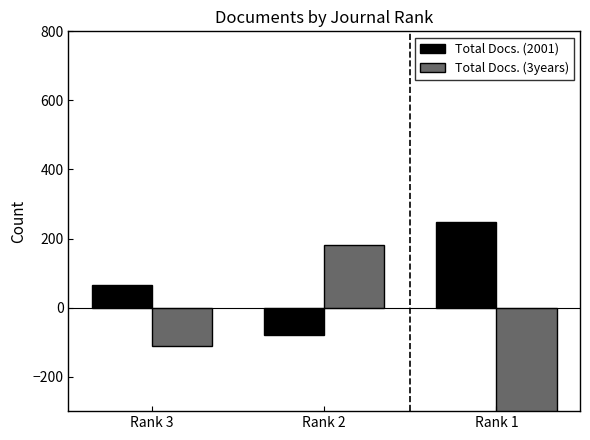

What is the value of the Total Docs. (2001) bar at the 3rd from the left?

248